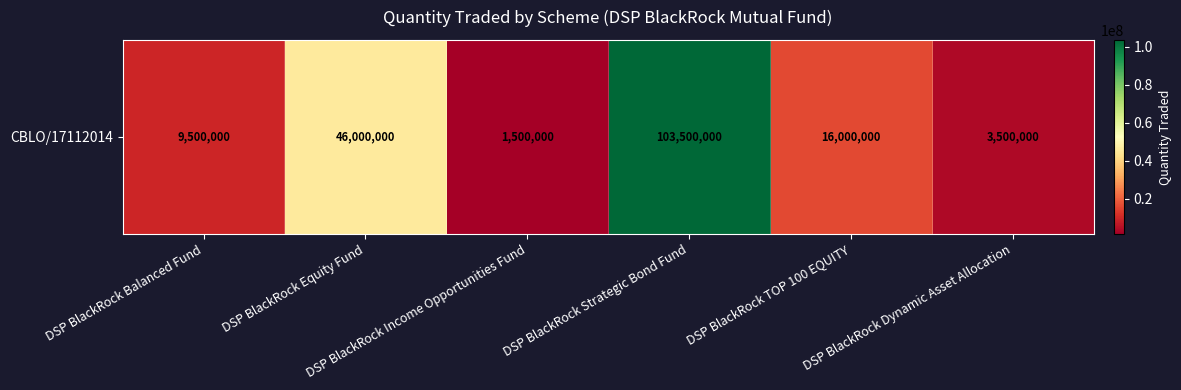

Reading left to right, list all the values displayed in this chart.

DSP BlackRock Balanced Fund=9500000	DSP BlackRock Equity Fund=46000000	DSP BlackRock Income Opportunities Fund=1500000	DSP BlackRock Strategic Bond Fund=103500000	DSP BlackRock TOP 100 EQUITY=16000000	DSP BlackRock Dynamic Asset Allocation=3500000